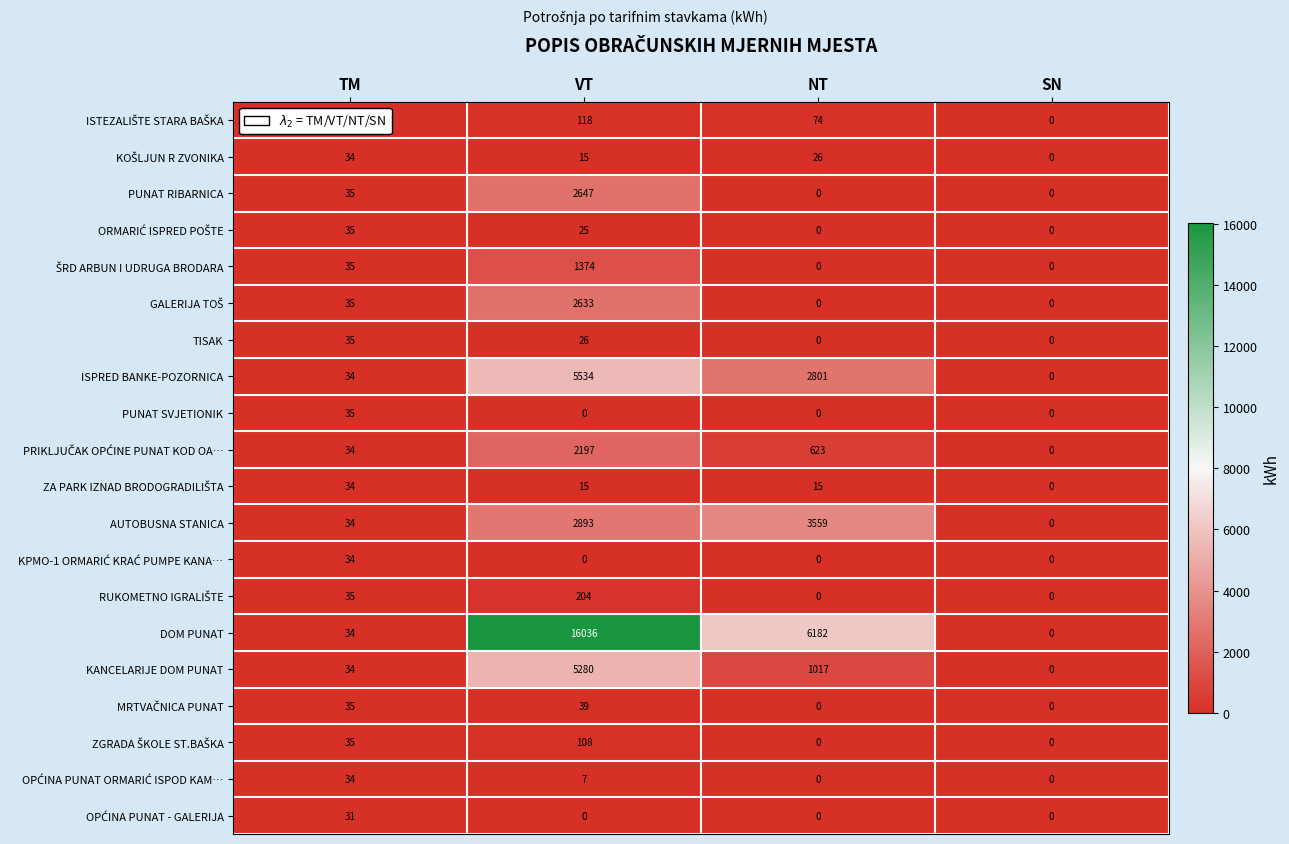

What is the sum of all AUTOBUSNA STANICA values?

6486